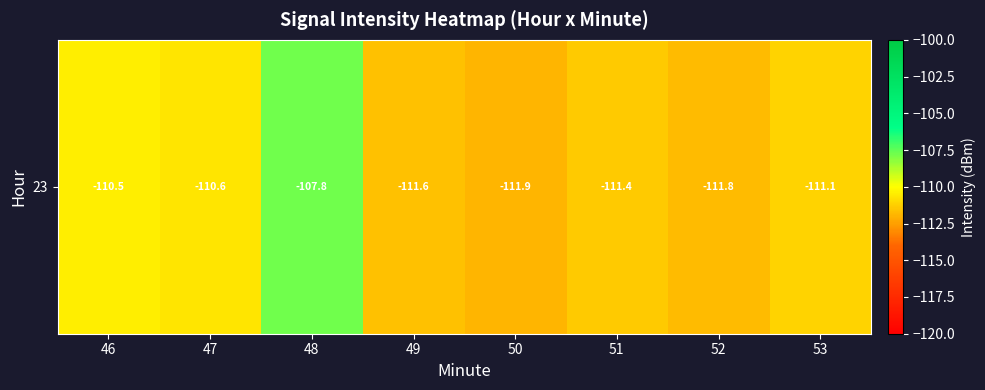

List the labels in order of value, smallest first.

50, 52, 49, 51, 53, 47, 46, 48